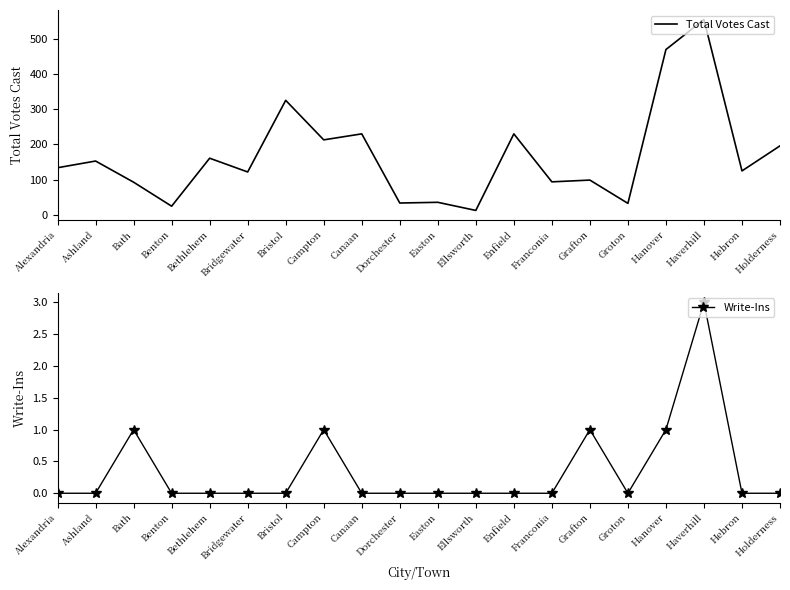

Reading right to left, transcribe all the data shown in this chart.

Total Votes Cast: 196	125	554	469	33	99	94	230	13	36	34	230	213	325	122	161	25	93	153	134
Write-Ins: 0	0	3	1	0	1	0	0	0	0	0	0	1	0	0	0	0	1	0	0